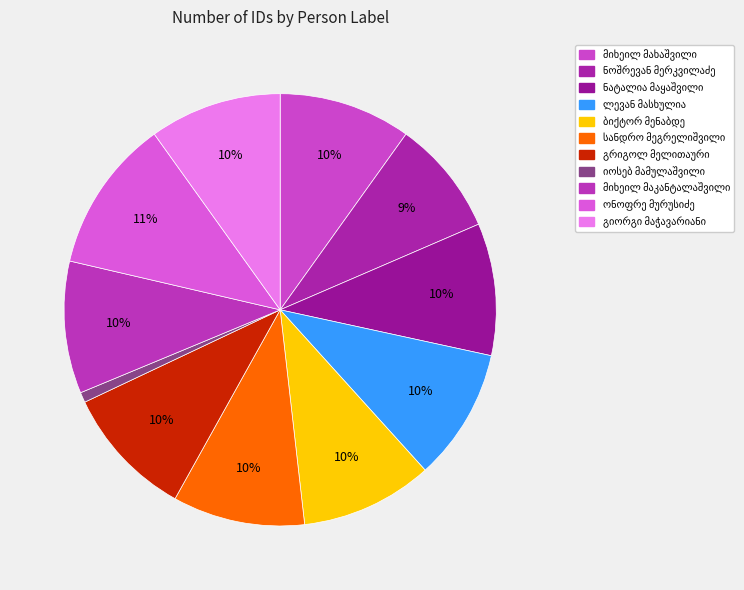

To the nearest percent, what is the average slice percentage?

9%